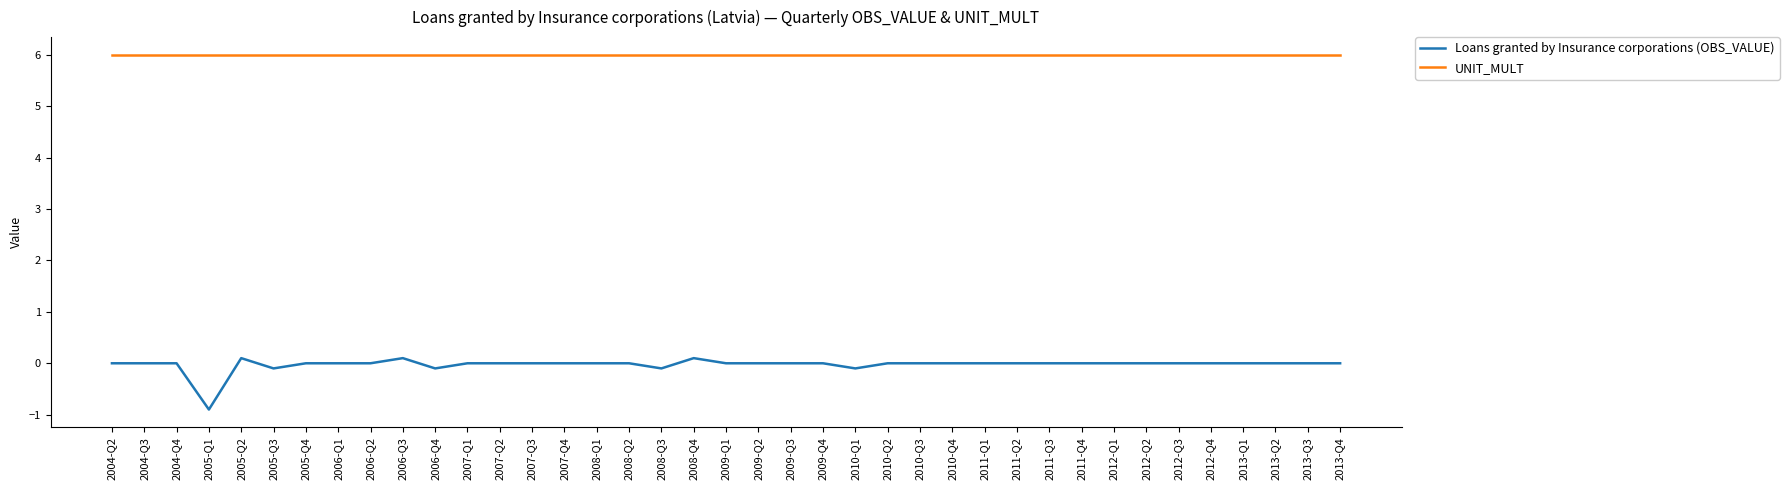

At how many categories does at least one series exceed 4?

39